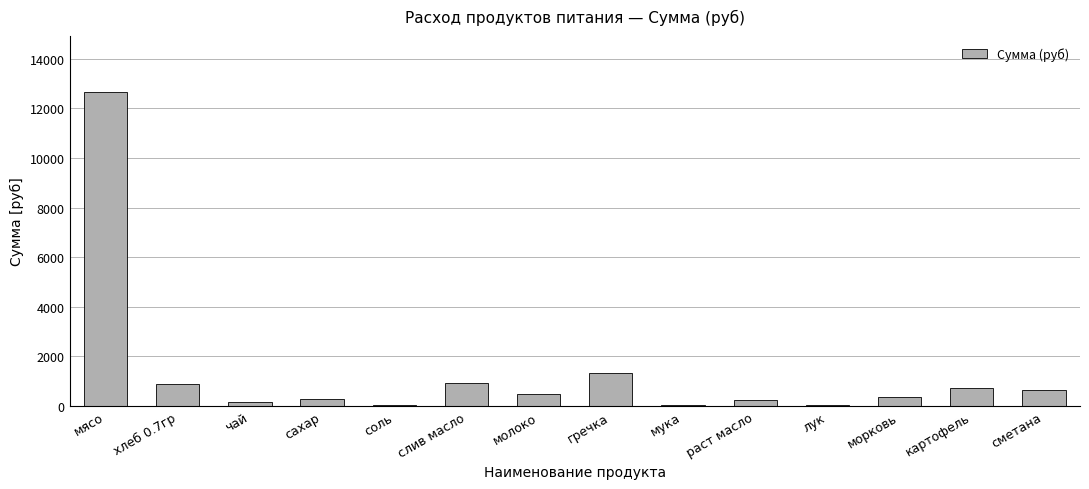

What is the maximum value shown in the chart?

12635.0